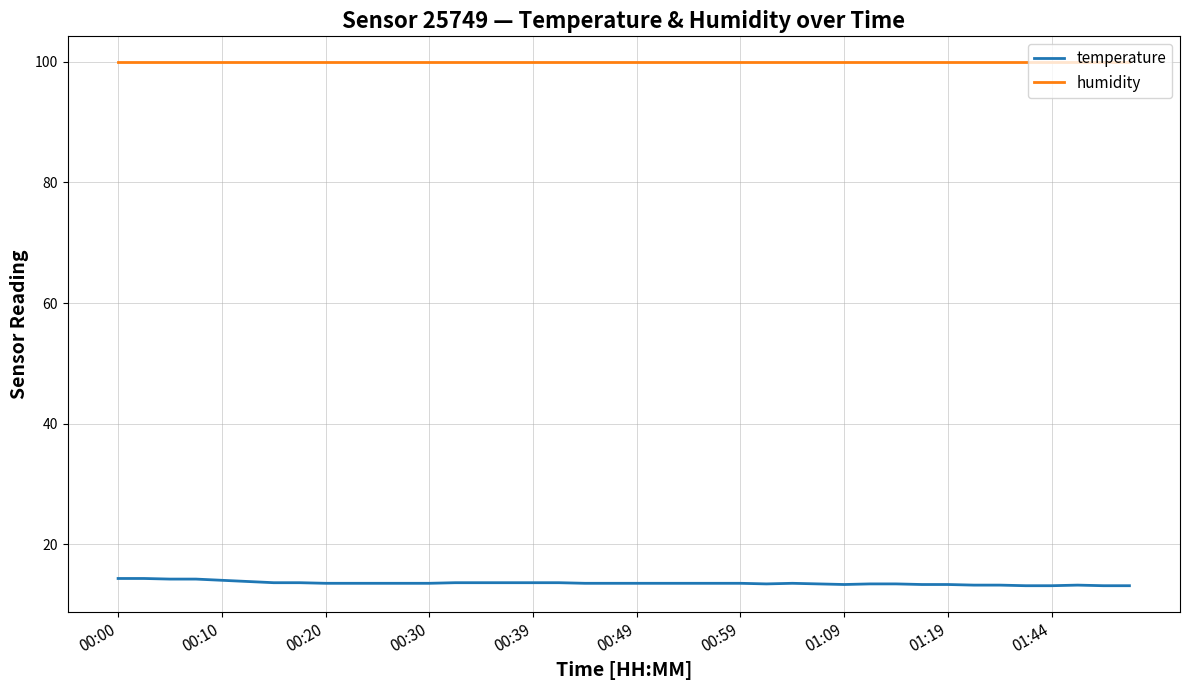

What is the maximum value shown in the chart?

99.9